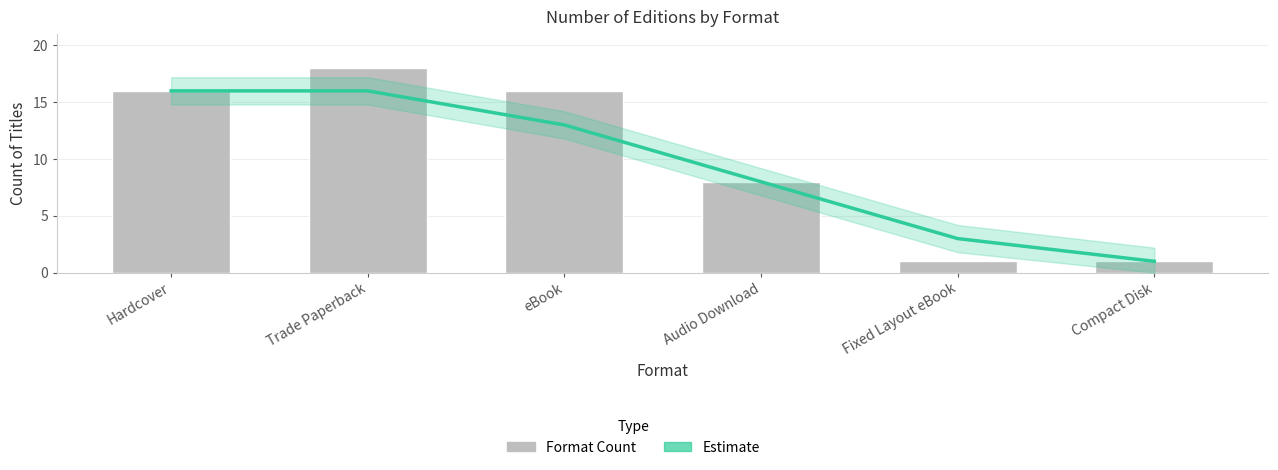

List the labels in order of Estimate value, largest first.

Hardcover, Trade Paperback, eBook, Audio Download, Fixed Layout eBook, Compact Disk